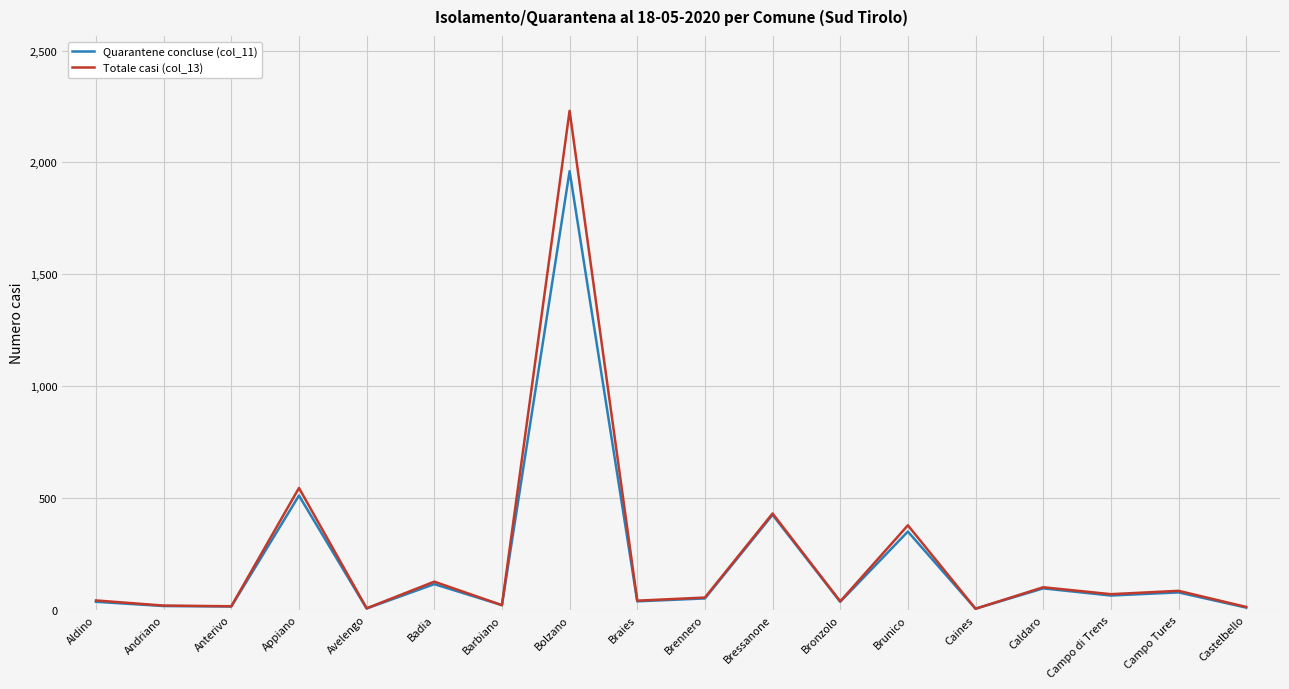

At which category is the sum across all series the highest?

Bolzano